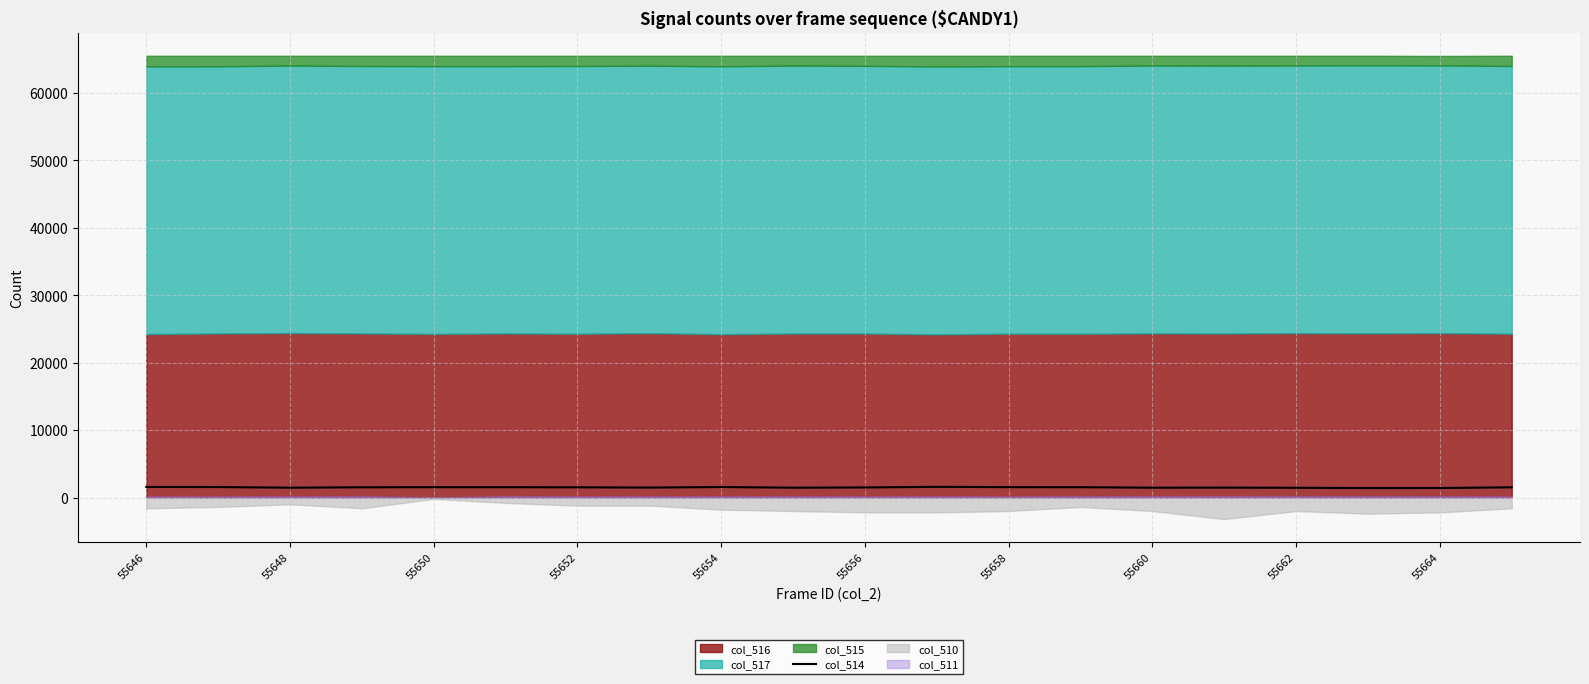

What is the maximum value for col_514?

1585